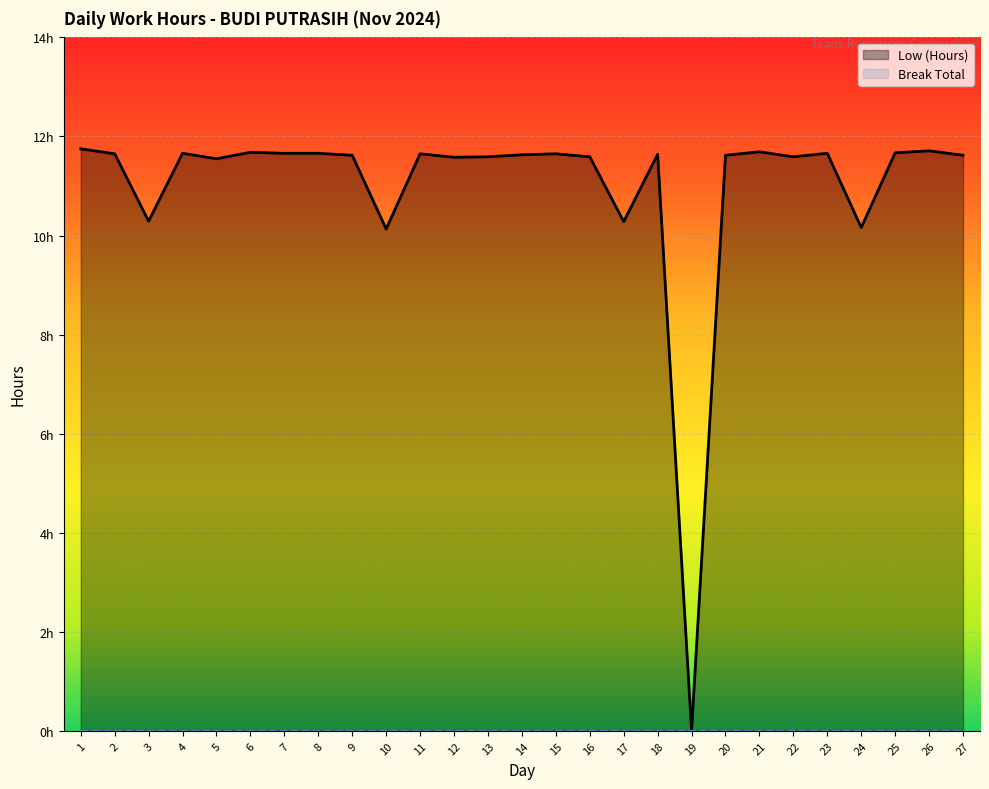

Reading left to right, extract all data points from this chart.

11.8	11.7	10.3	11.7	11.6	11.7	11.7	11.7	11.6	10.1	11.7	11.6	11.6	11.6	11.7	11.6	10.3	11.6	0.0	11.6	11.7	11.6	11.7	10.2	11.7	11.7	11.6